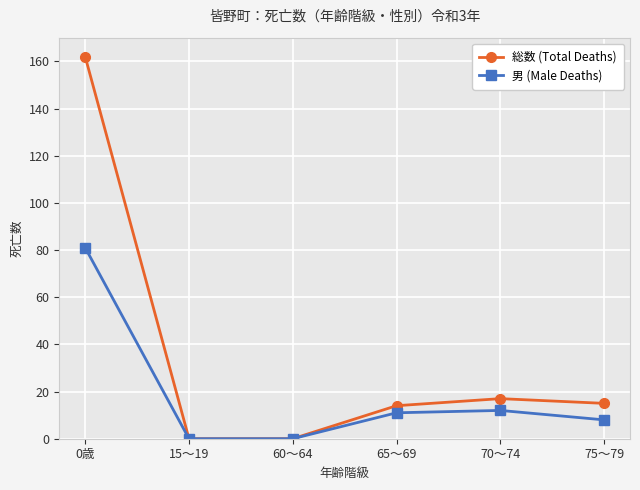

Which series has the largest total across all categories?

総数 (Total Deaths)